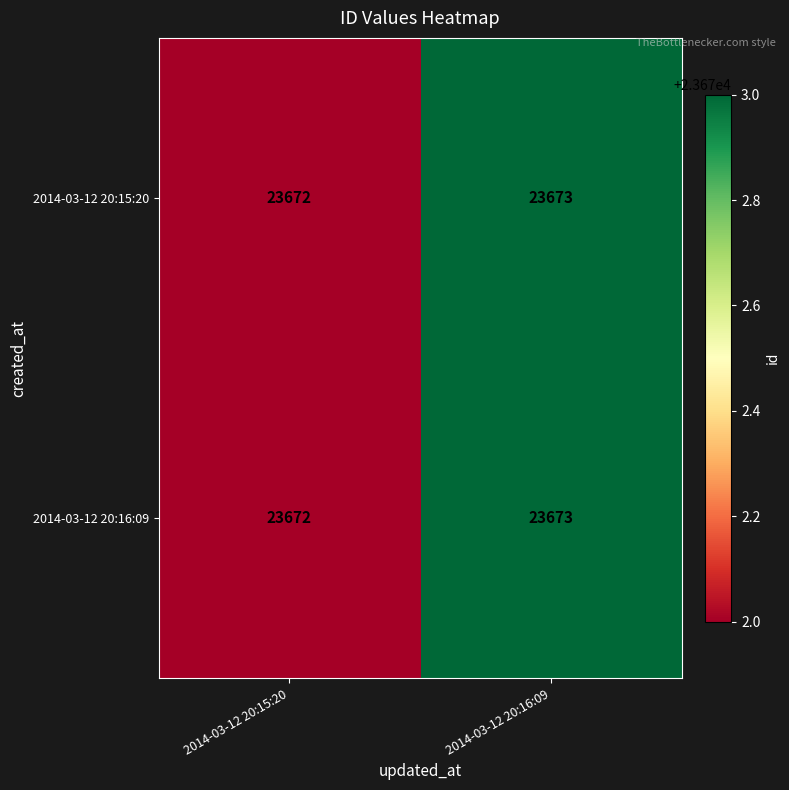

Where is 2014-03-12 20:16:09 nearest to the value 23672?

2014-03-12 20:15:20